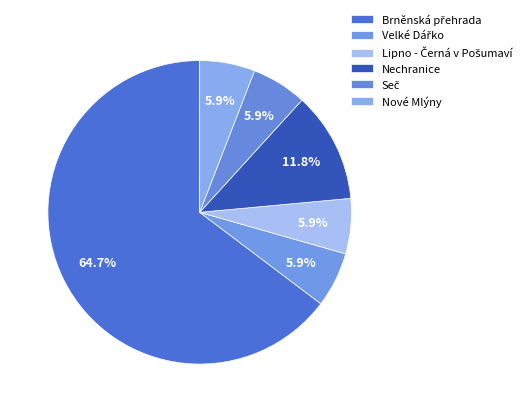

Which slice represents more than half of the pie?

Brněnská přehrada